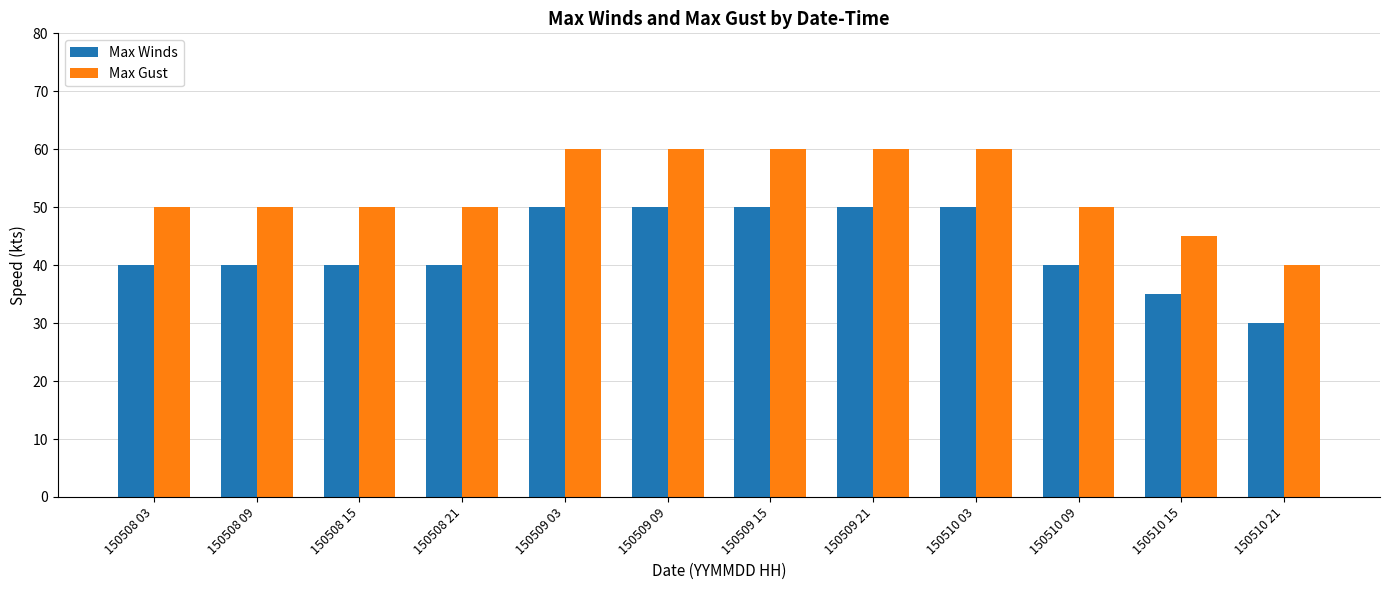

Which series has the largest total across all categories?

Max Gust